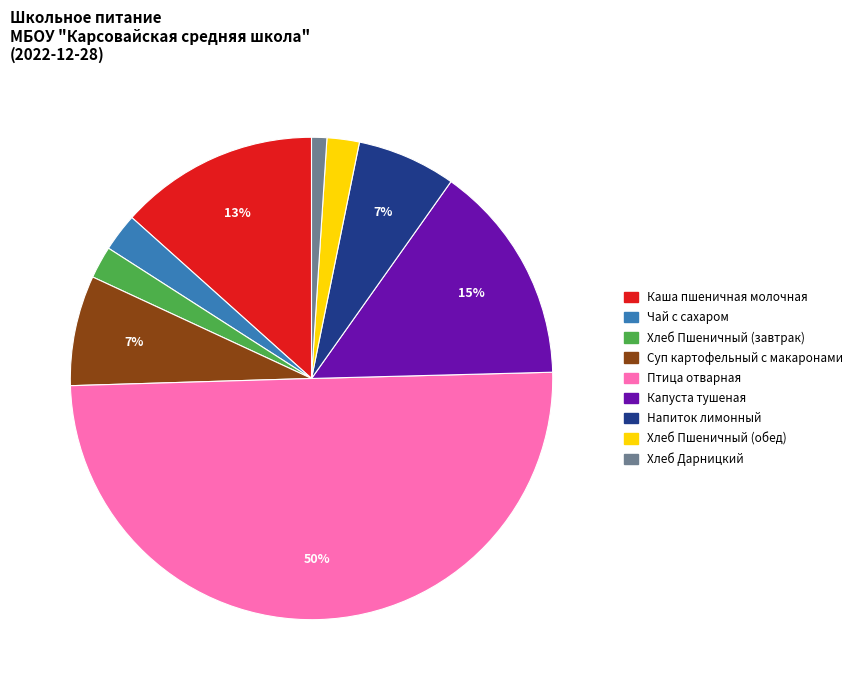

Which slice is the smallest?

Хлеб Дарницкий